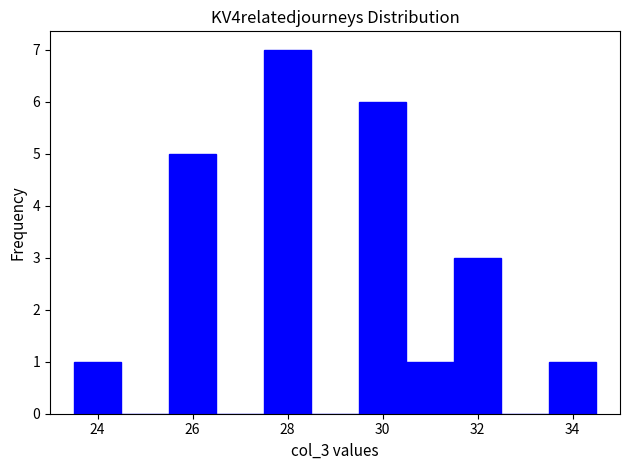

Reading left to right, transcribe this chart: for each bar, give the range it covers on the x-axis and its height. Neither the bar edges nor the heights are printed on the chart, so give them approximately, as read against the axes.

23.5 to 24.5: 1
24.5 to 25.5: 0
25.5 to 26.5: 5
26.5 to 27.5: 0
27.5 to 28.5: 7
28.5 to 29.5: 0
29.5 to 30.5: 6
30.5 to 31.5: 1
31.5 to 32.5: 3
32.5 to 33.5: 0
33.5 to 34.5: 1